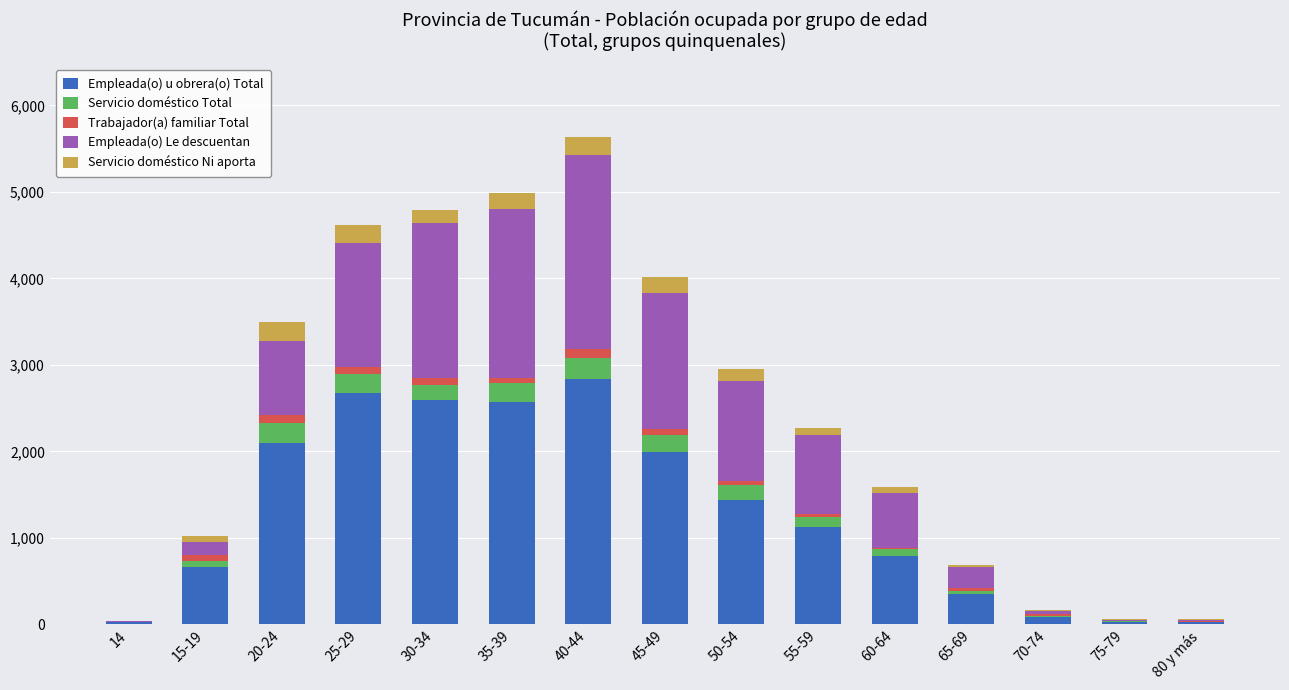

At which label does Empleada(o) u obrera(o) Total reach its peak?

40-44